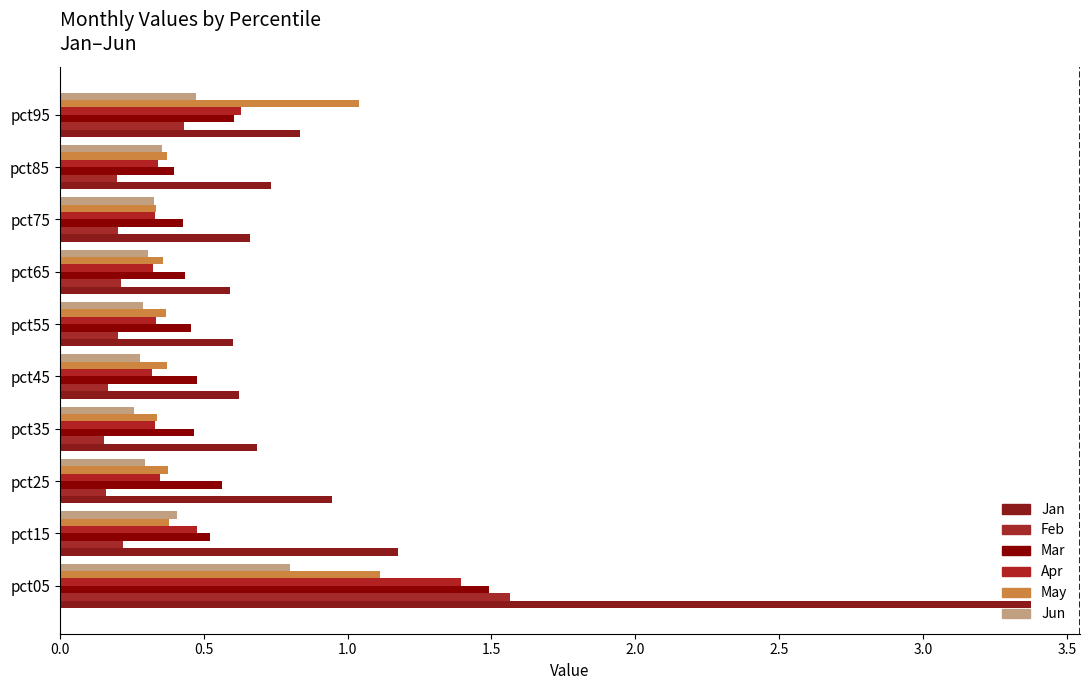

What is the value of the Jan bar at the 7th from the left?

0.6